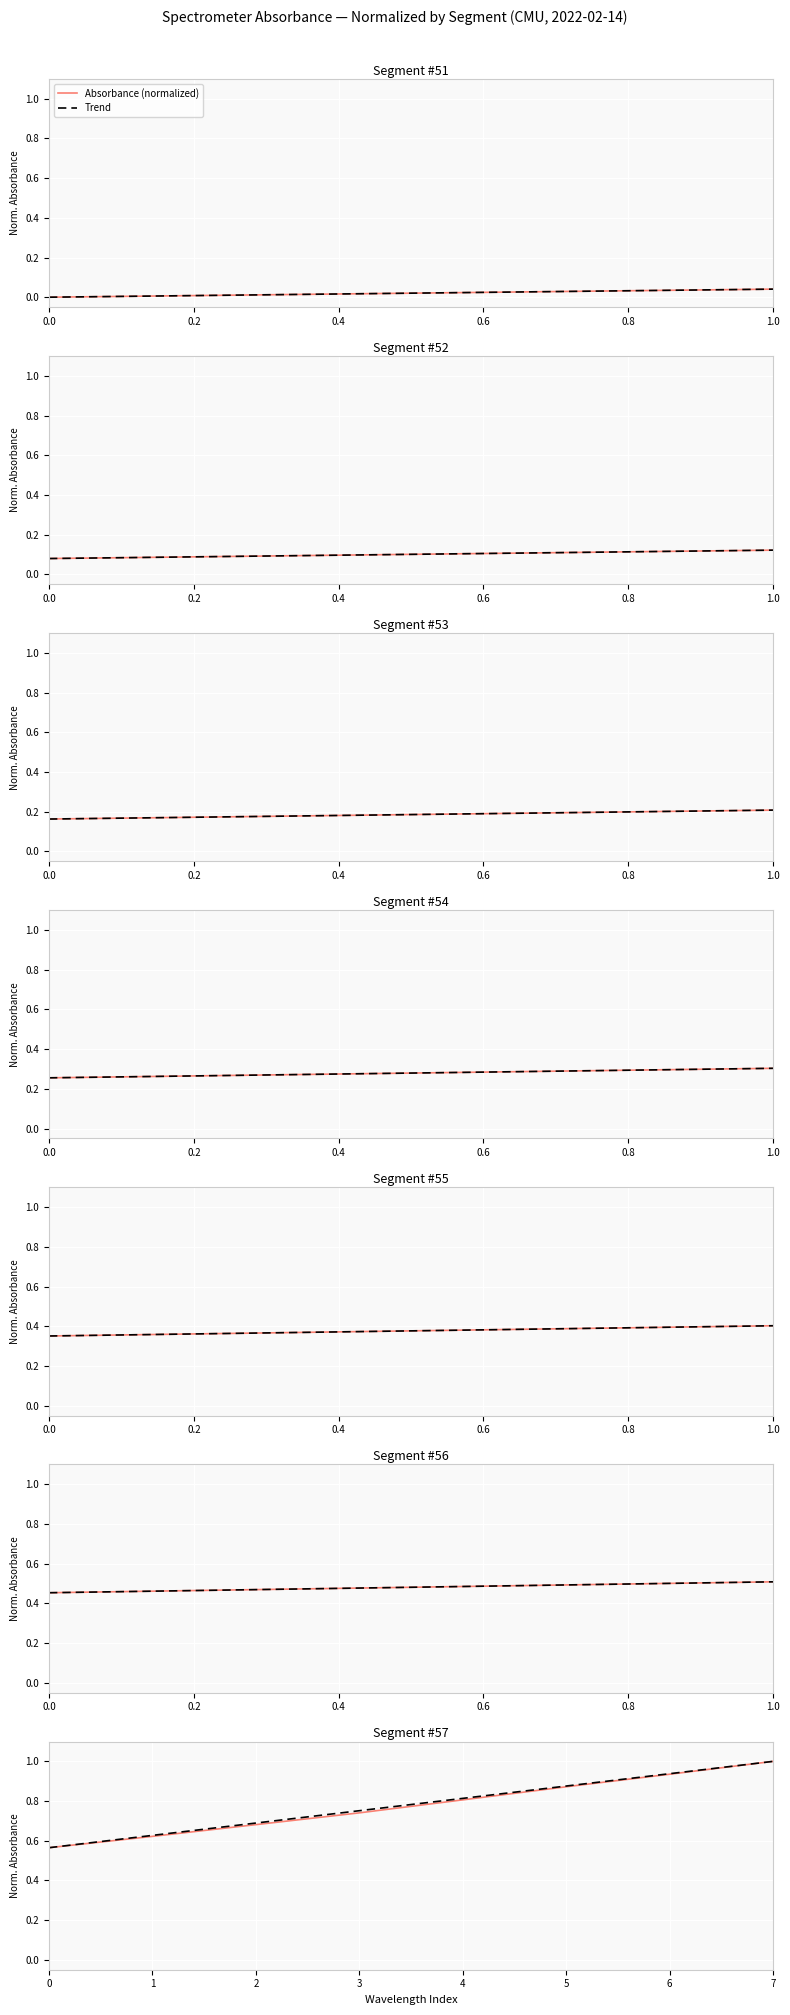

At which category is the sum across all series the highest?

7